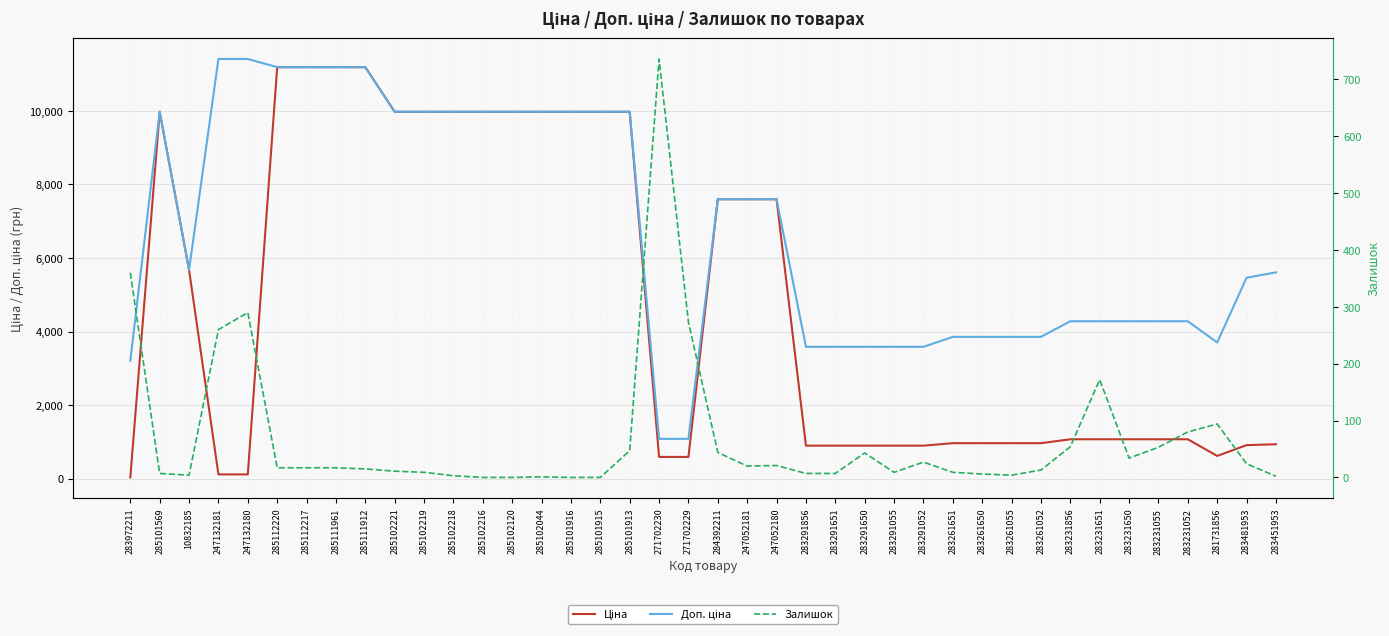

Reading right to left, extract all data points from this chart.

Ціна: 283451953=934.5	283481953=910.4	281731856=617.0	283231052=1069.8	283231055=1069.8	283231650=1069.8	283231651=1069.8	283231856=1069.8	283261052=963.5	283261055=963.5	283261650=963.5	283261651=963.5	283291052=895.9	283291055=895.9	283291650=895.9	283291651=895.9	283291856=895.9	247052180=7596.5	247052181=7596.5	284392211=7596.5	271702229=589.9	271702230=589.9	285101913=9975.0	285101915=9975.0	285101916=9975.0	285102044=9975.0	285102120=9975.0	285102216=9975.0	285102218=9975.0	285102219=9975.0	285102221=9975.0	285111912=11188.2	285111961=11188.2	285112217=11188.2	285112220=11188.2	247132180=114.1	247132181=114.1	10832185=5673.8	285101569=9975.0	283972211=32.0
Доп. ціна: 283451953=5607.2	283481953=5462.3	281731856=3701.9	283231052=4279.1	283231055=4279.1	283231650=4279.1	283231651=4279.1	283231856=4279.1	283261052=3854.0	283261055=3854.0	283261650=3854.0	283261651=3854.0	283291052=3583.6	283291055=3583.6	283291650=3583.6	283291651=3583.6	283291856=3583.6	247052180=7596.5	247052181=7596.5	284392211=7596.5	271702229=1081.7	271702230=1081.7	285101913=9975.0	285101915=9975.0	285101916=9975.0	285102044=9975.0	285102120=9975.0	285102216=9975.0	285102218=9975.0	285102219=9975.0	285102221=9975.0	285111912=11188.2	285111961=11188.2	285112217=11188.2	285112220=11188.2	247132180=11410.0	247132181=11410.0	10832185=5673.8	285101569=9975.0	283972211=3205.0
Залишок: 283451953=2.0	283481953=24.0	281731856=94.0	283231052=80.0	283231055=53.0	283231650=34.0	283231651=172.0	283231856=54.0	283261052=13.0	283261055=4.0	283261650=6.0	283261651=9.0	283291052=27.0	283291055=9.0	283291650=43.0	283291651=7.0	283291856=7.0	247052180=21.0	247052181=20.0	284392211=44.0	271702229=273.0	271702230=736.0	285101913=47.0	285101915=0.0	285101916=0.0	285102044=1.0	285102120=0.0	285102216=0.0	285102218=3.0	285102219=9.0	285102221=11.0	285111912=15.0	285111961=17.0	285112217=17.0	285112220=17.0	247132180=290.0	247132181=260.0	10832185=4.0	285101569=7.0	283972211=360.0